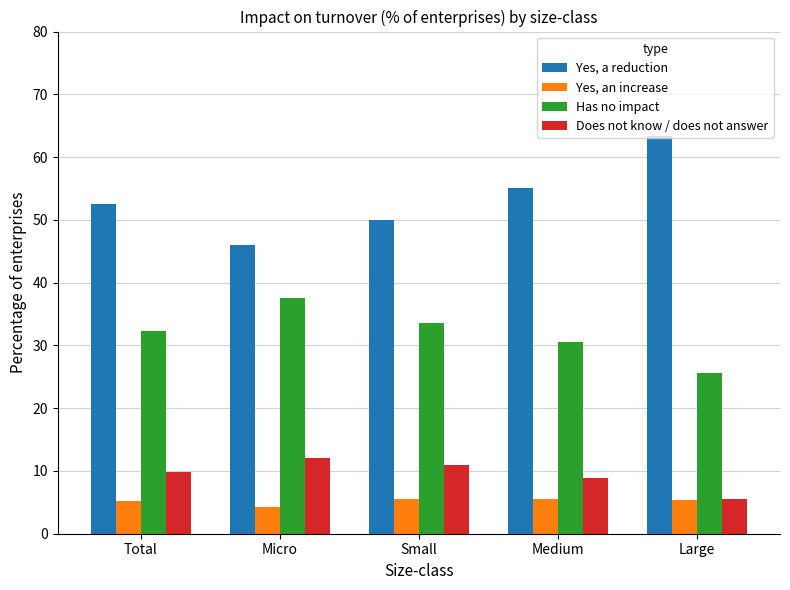

The value of Yes, a reduction at Medium is 55.0. True or false?

True